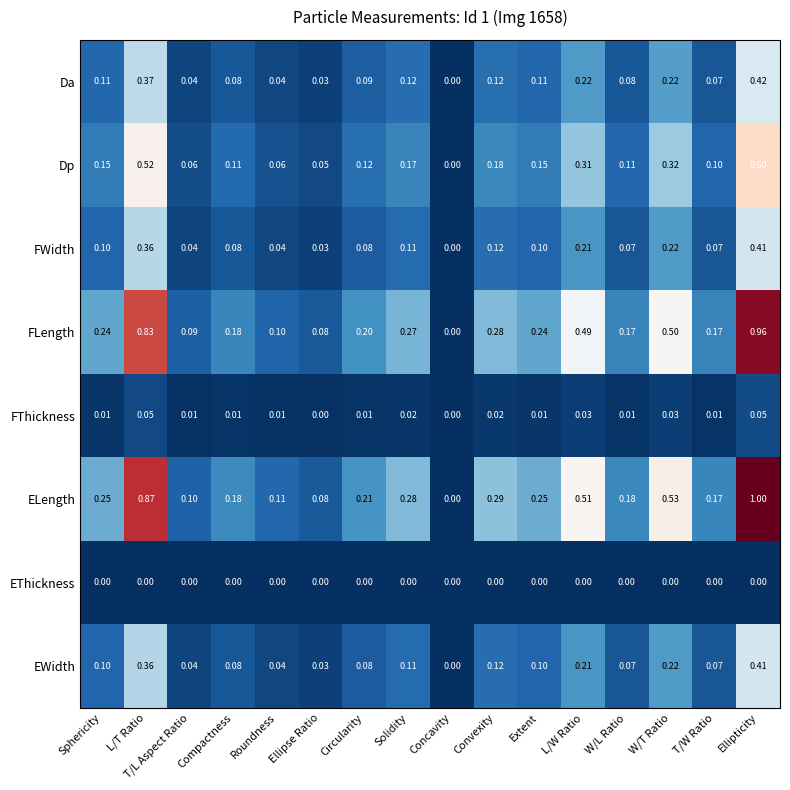

At which category does the chart reach its peak across all series?

Ellipticity